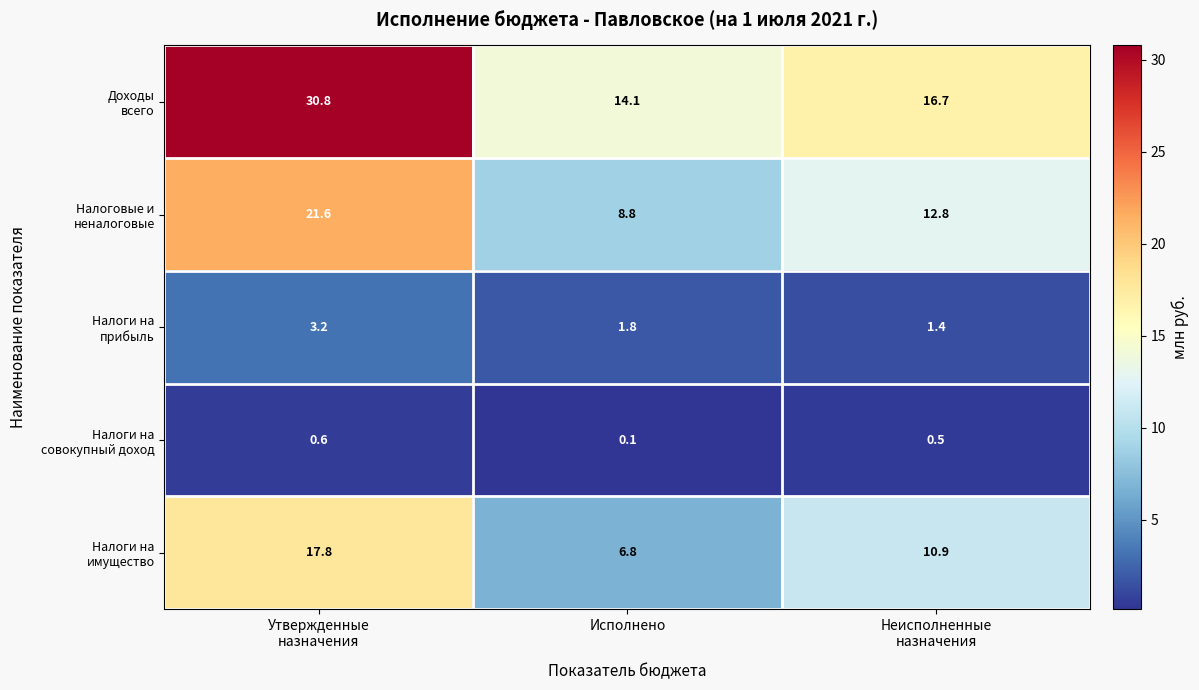

How many distinct data groups are displayed?

5